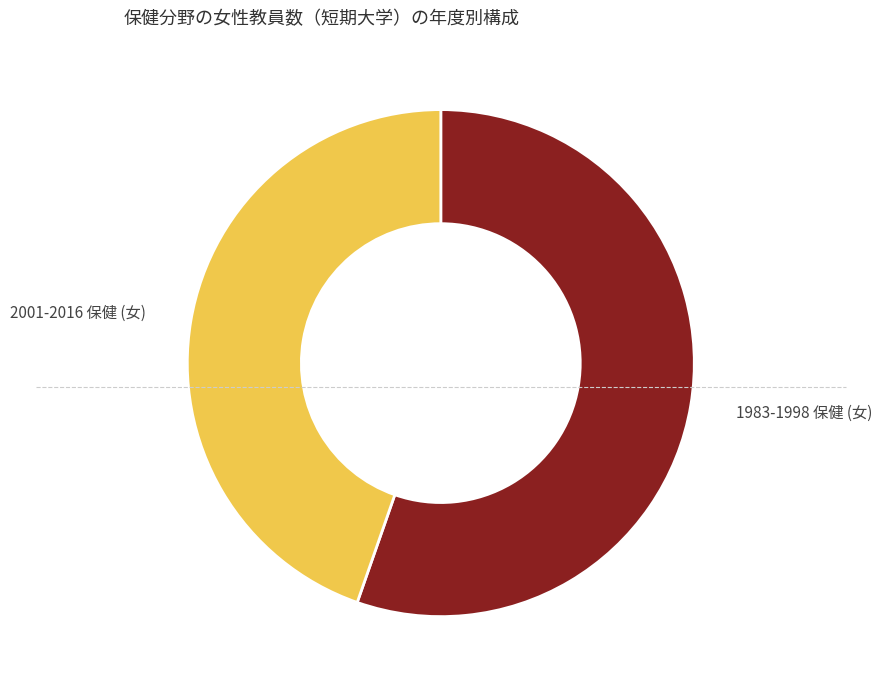

What is the smallest slice in the pie chart?

2001-2016 保健 (女)